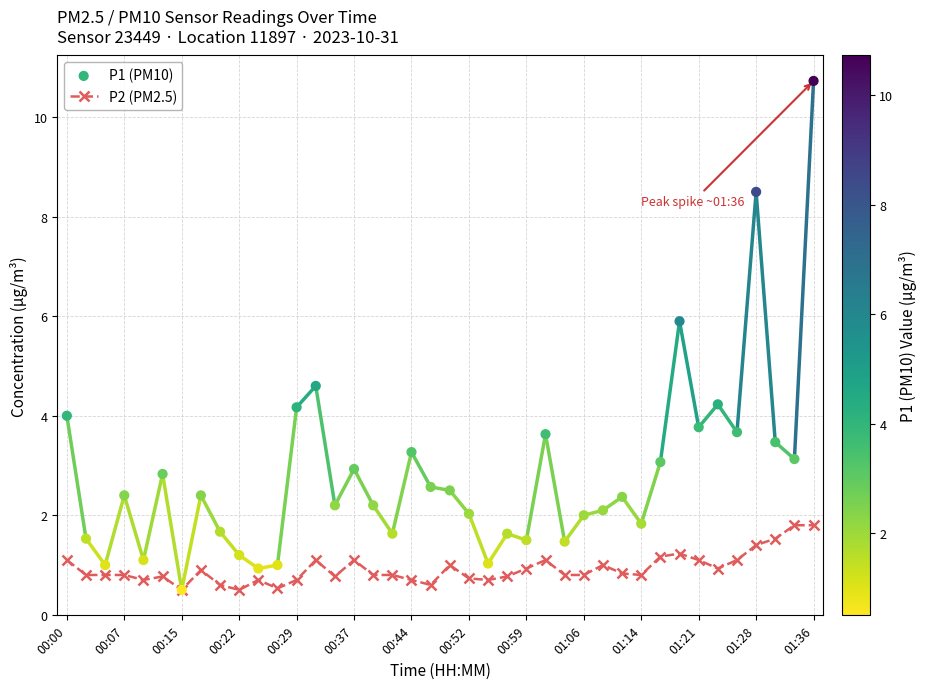

Which series has the largest total across all categories?

P1 (PM10)